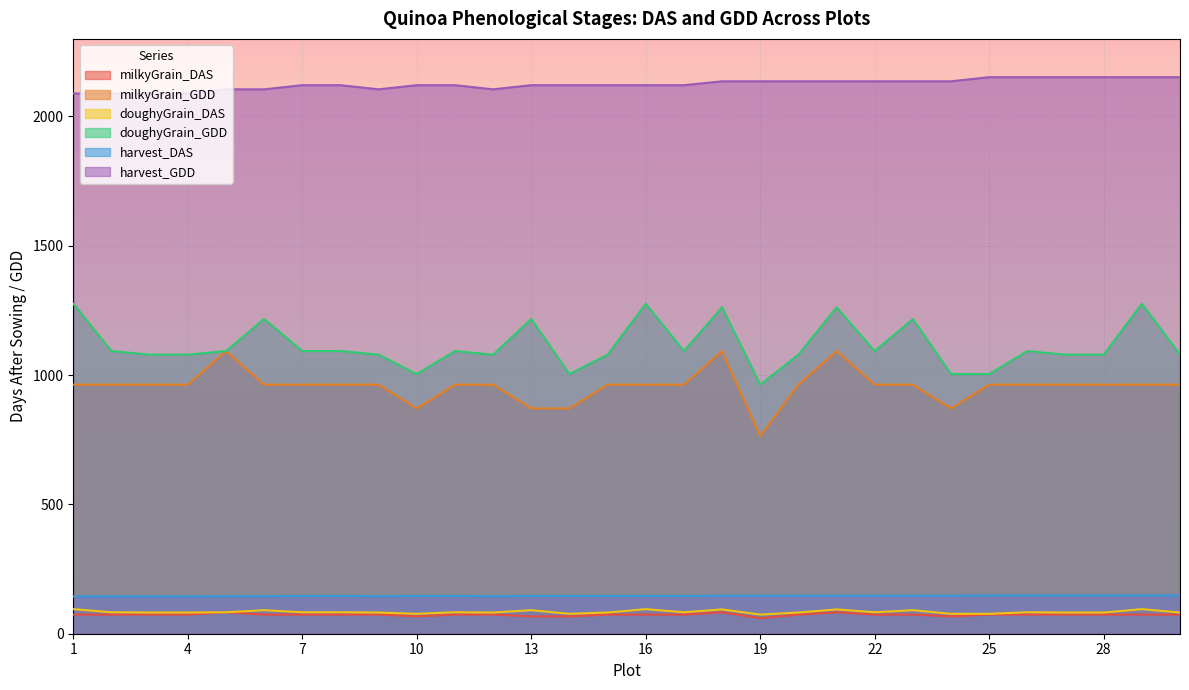

How many series are shown in this chart?

6